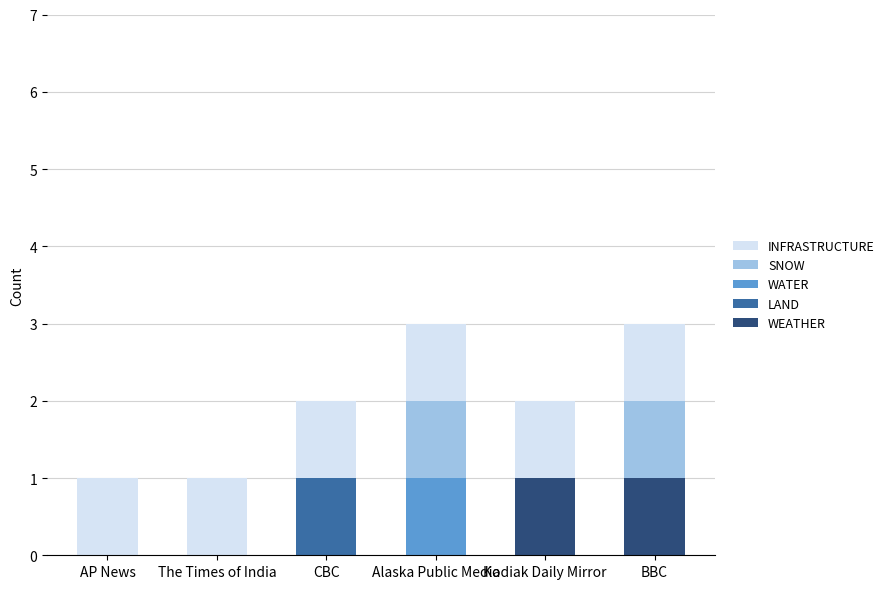

Reading left to right, list the values for the WEATHER series.

AP News=0	The Times of India=0	CBC=0	Alaska Public Media=0	Kodiak Daily Mirror=1	BBC=1